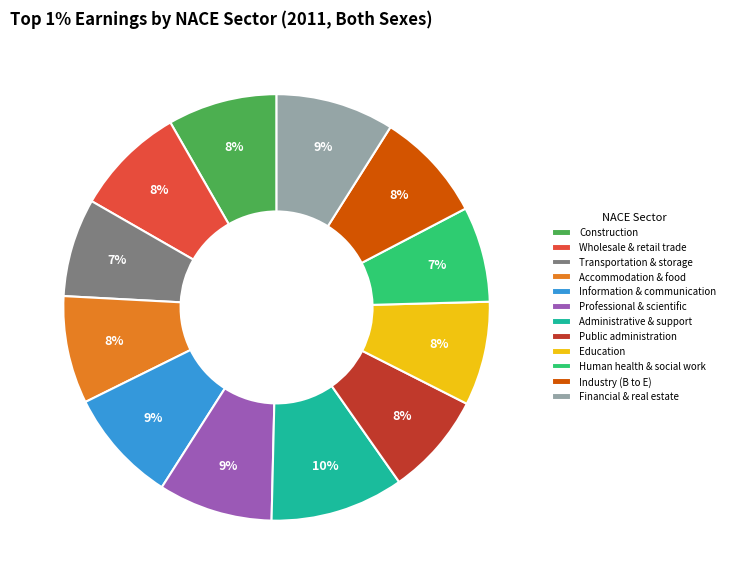

What percentage is the Information & communication slice, to the nearest percent?

9%